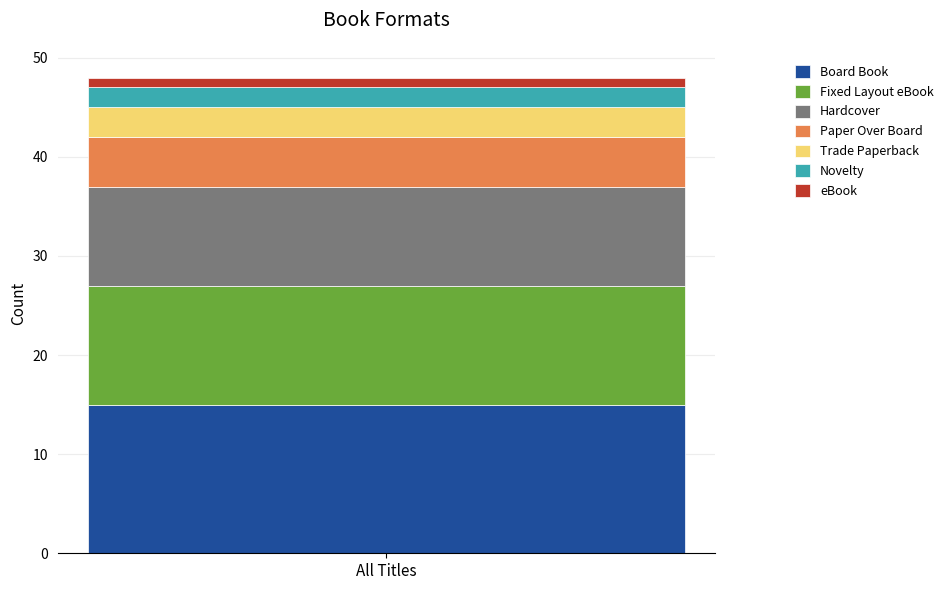

What is the maximum value for Board Book?

15